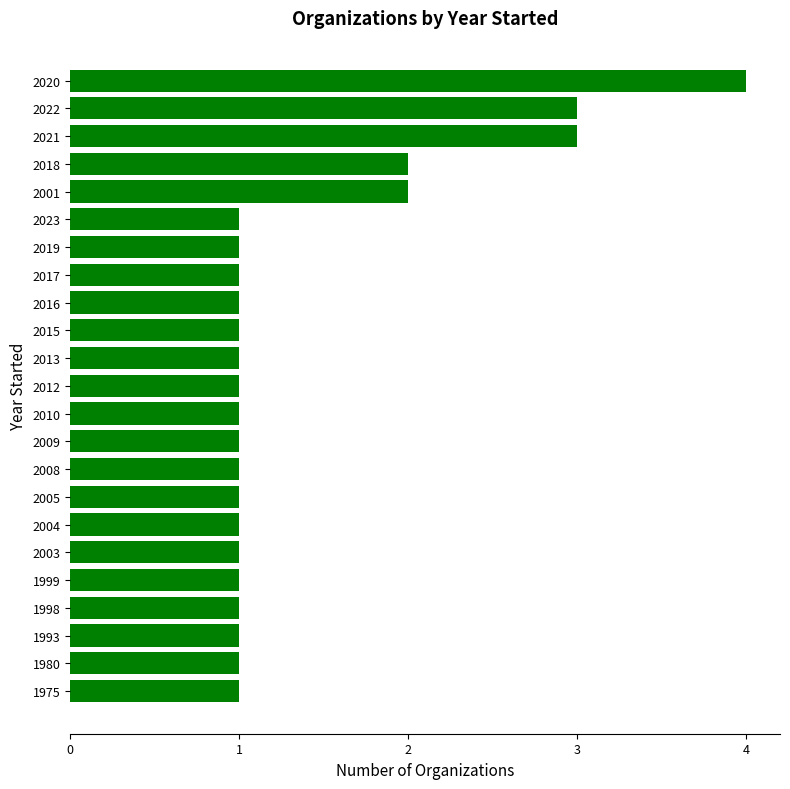

Reading top to bottom, transcribe all the data shown in this chart.

4	3	3	2	2	1	1	1	1	1	1	1	1	1	1	1	1	1	1	1	1	1	1